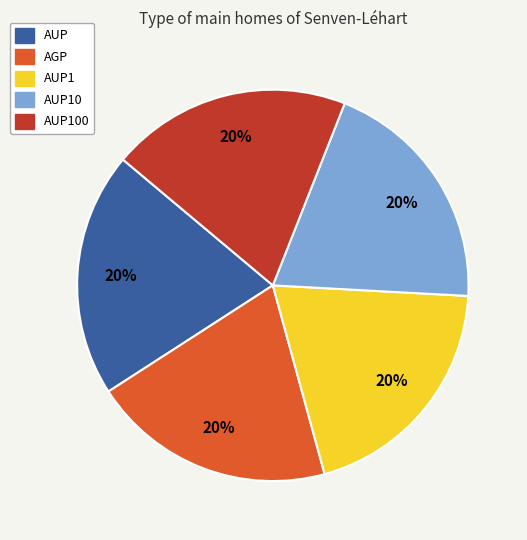

Is there any slice that represents more than half of the pie?

No